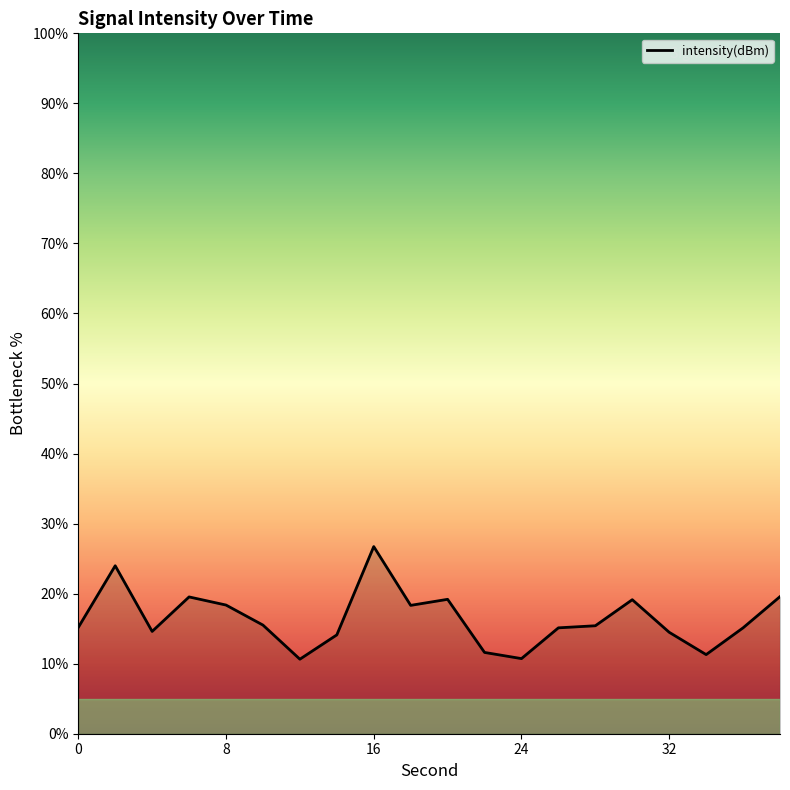

What is the smallest value displayed?

10.6